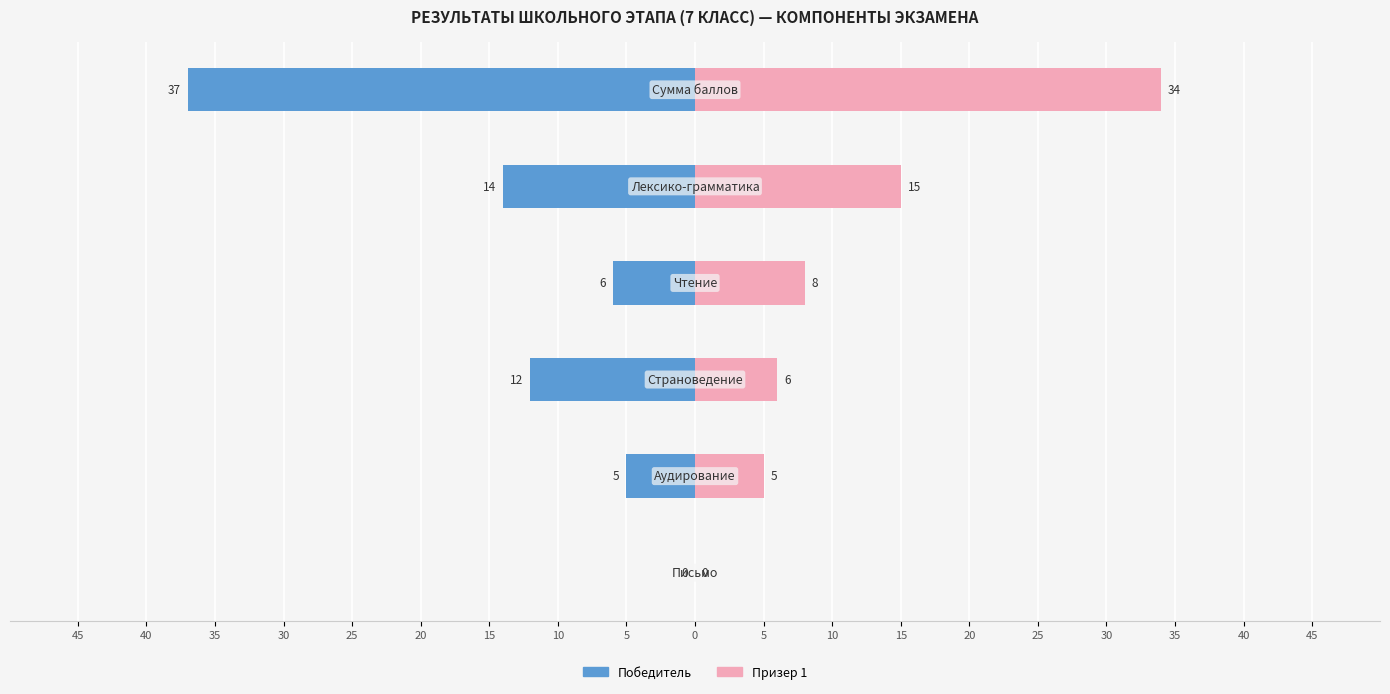

Between 30 and 45, which is larger?

45